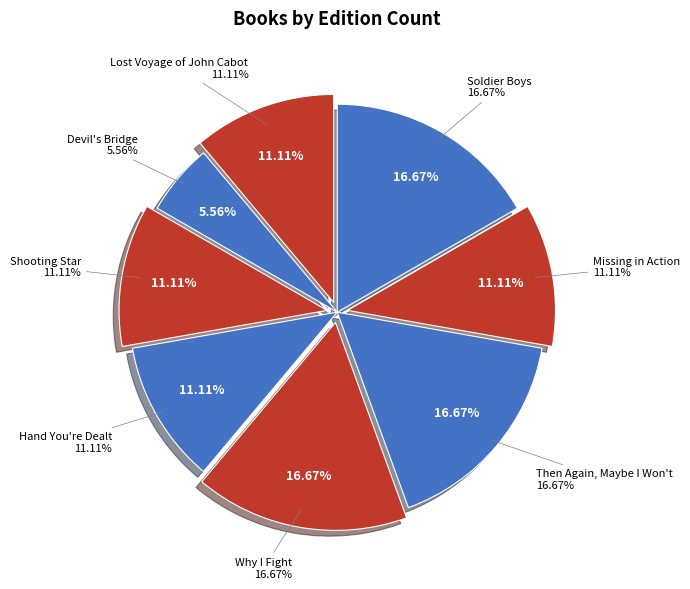

To the nearest percent, what portion does Devil's Bridge represent?

6%